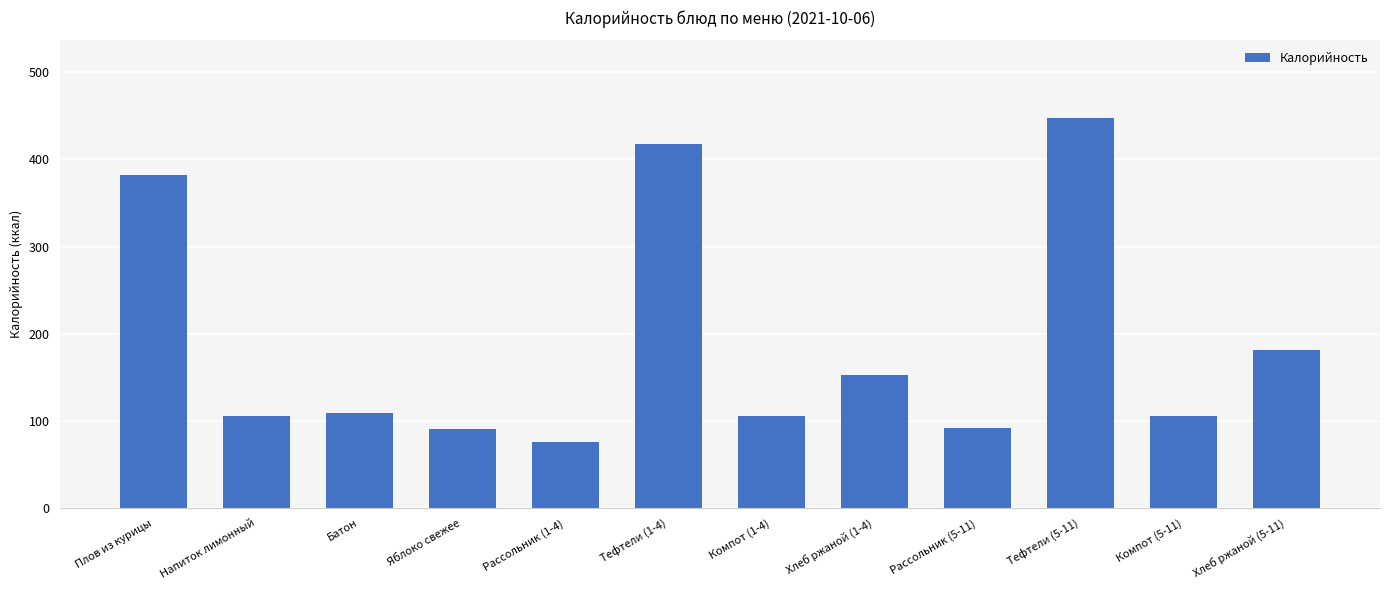

What is the difference between the second highest and second lowest values?

326.7